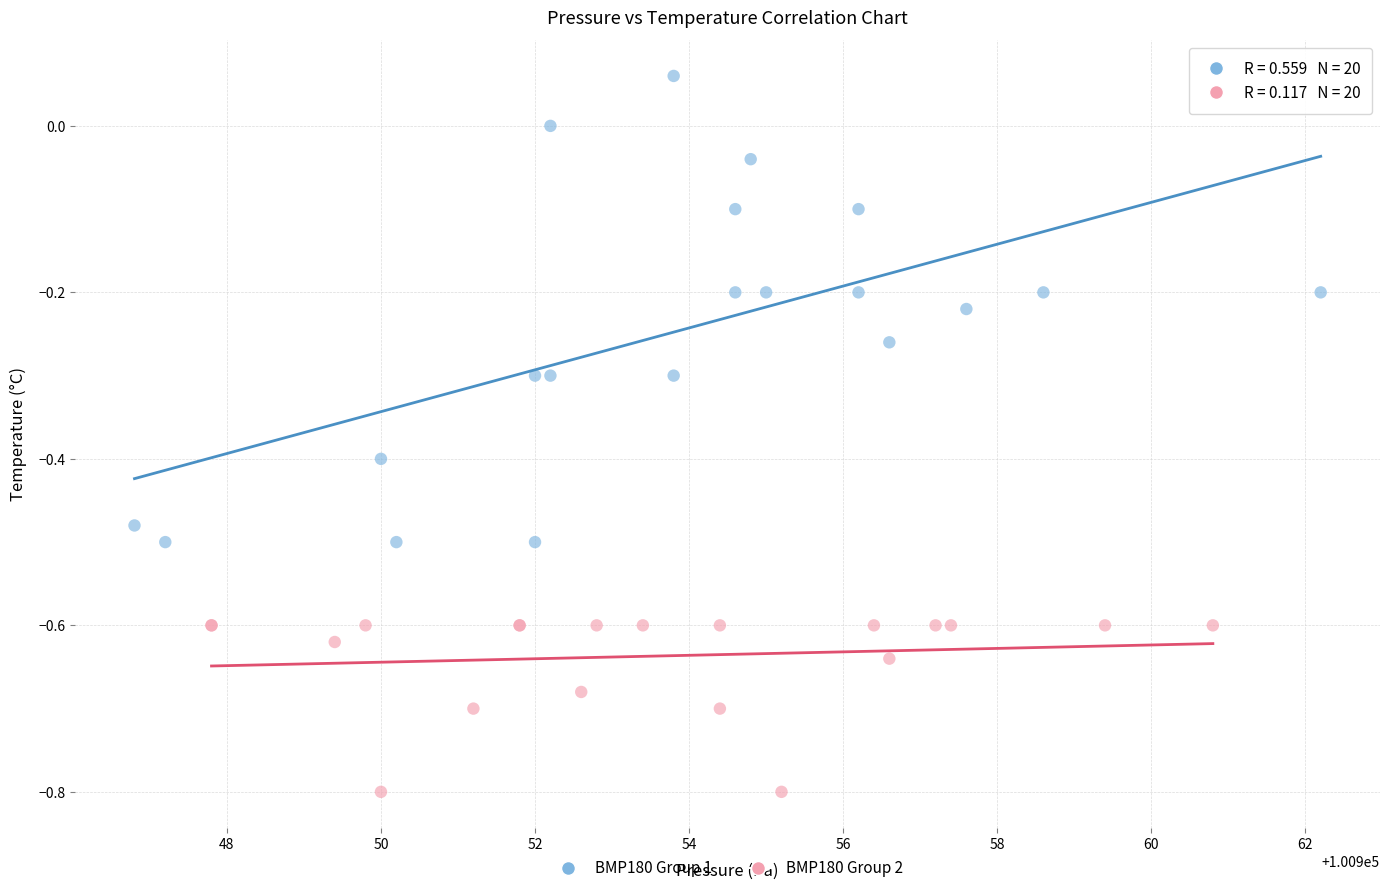

Which series contains the lowest Y value?

BMP180 Group 2